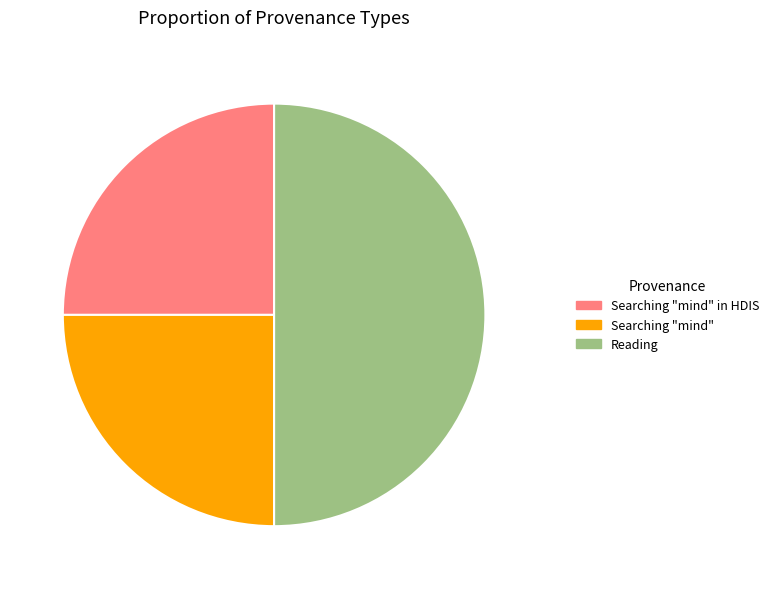

Between Searching "mind" and Reading, which is larger?

Reading